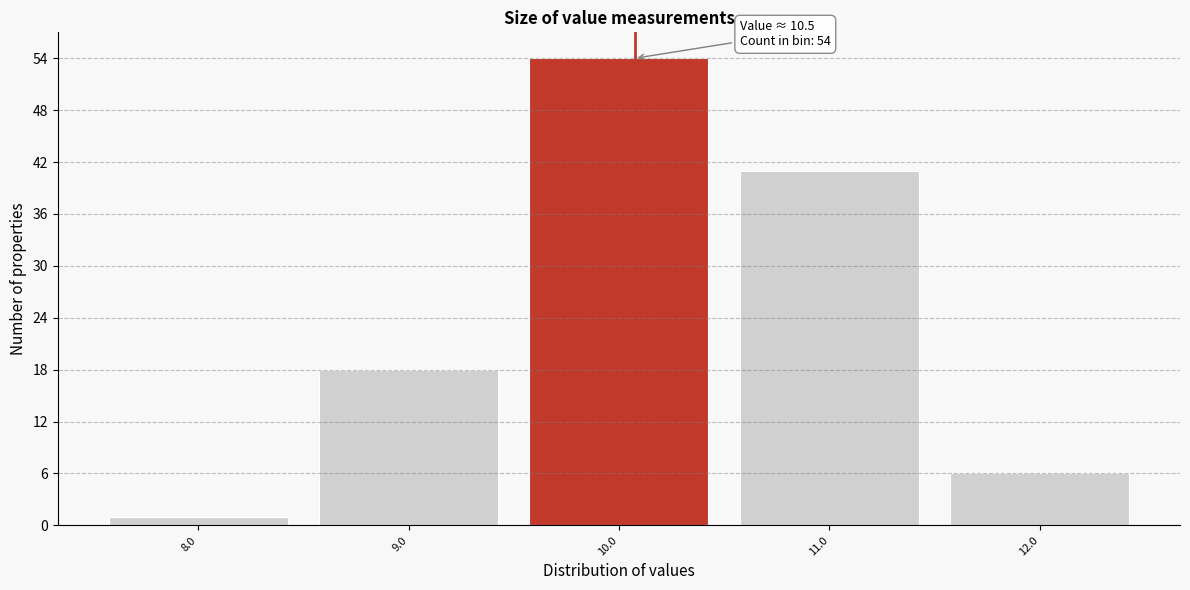

Reading left to right, list all the values displayed in this chart.

8.0=1	9.0=18	10.0=54	11.0=41	12.0=6